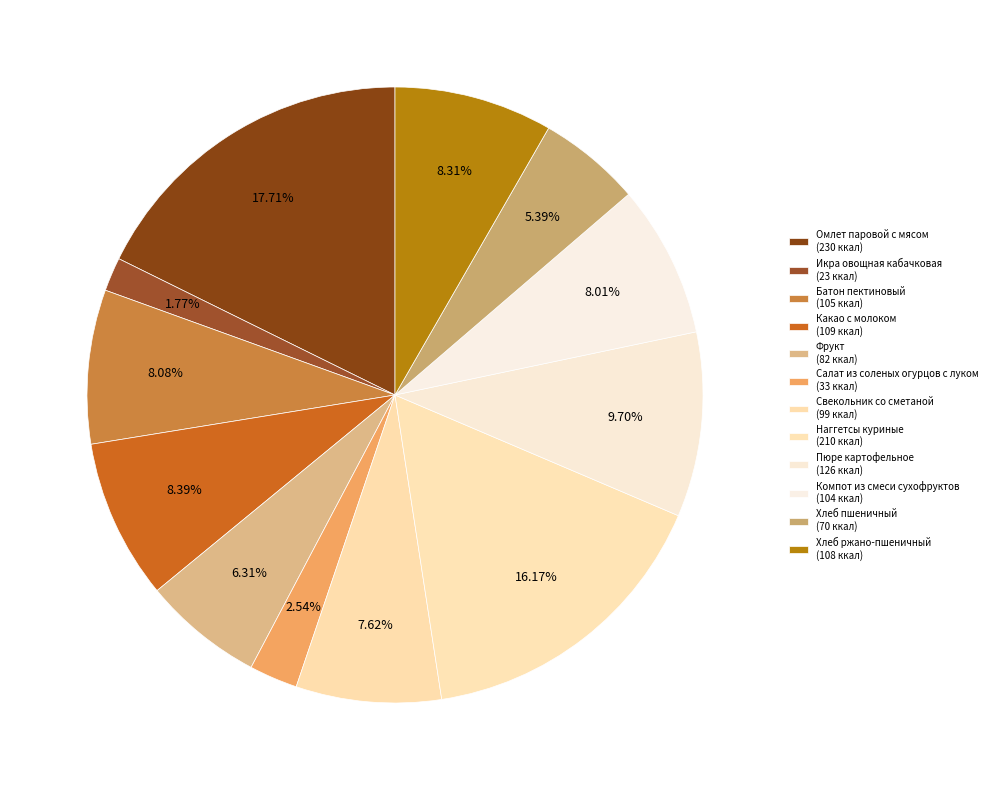

How many slices are in this pie chart?

12